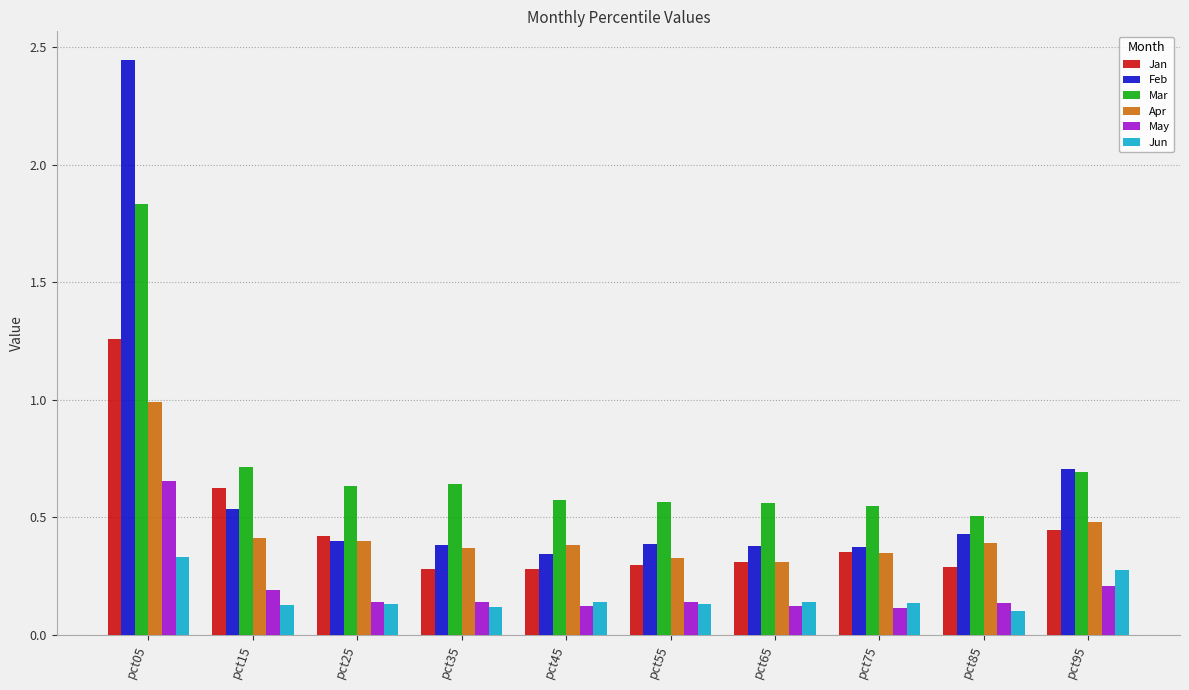

True or false: Feb has a value of 0.4 at pct35.

True